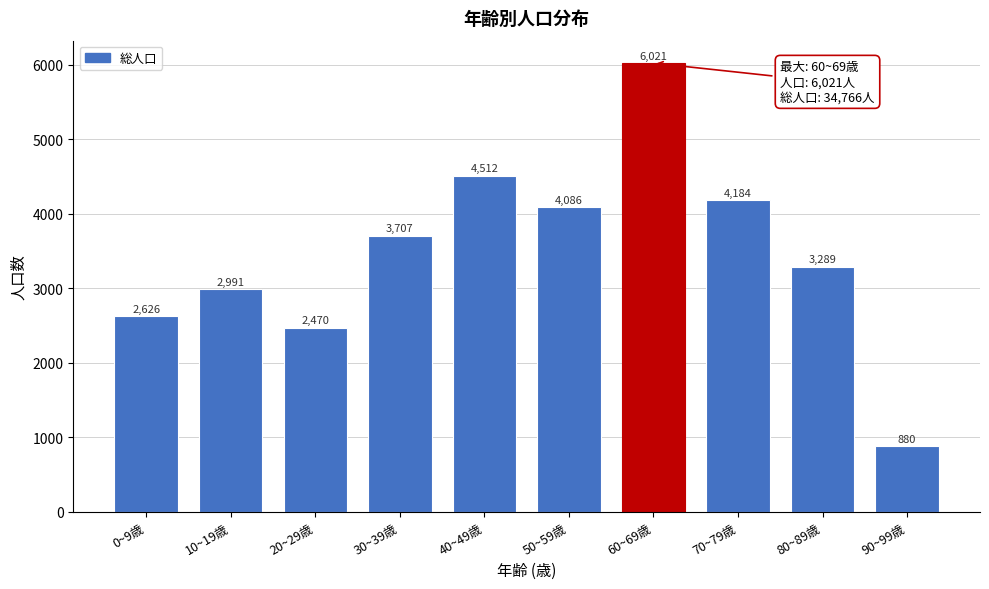

Reading left to right, extract all data points from this chart.

2626	2991	2470	3707	4512	4086	6021	4184	3289	880